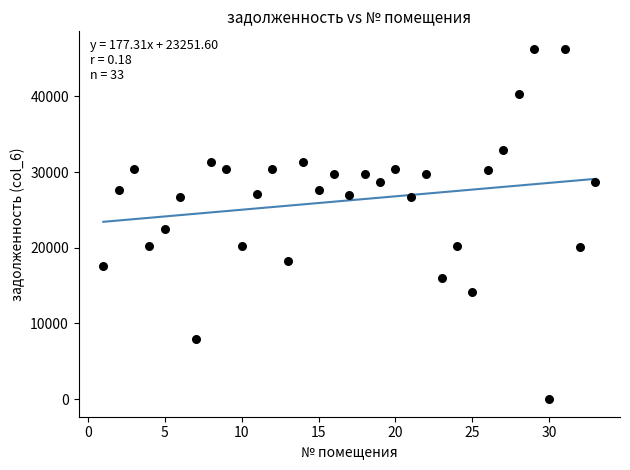

What Y value in the scatter plot is closest to 23136?

22541.8